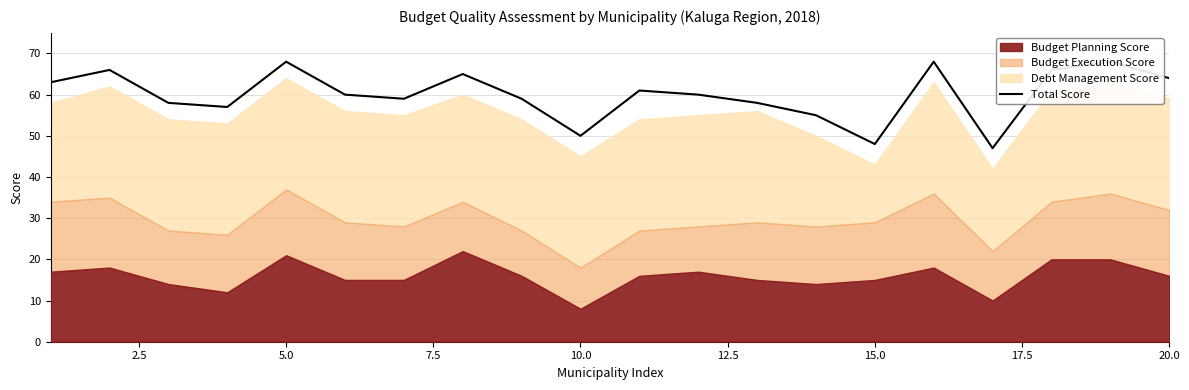

True or false: there are more than 0 points higher than both neighbors.

True